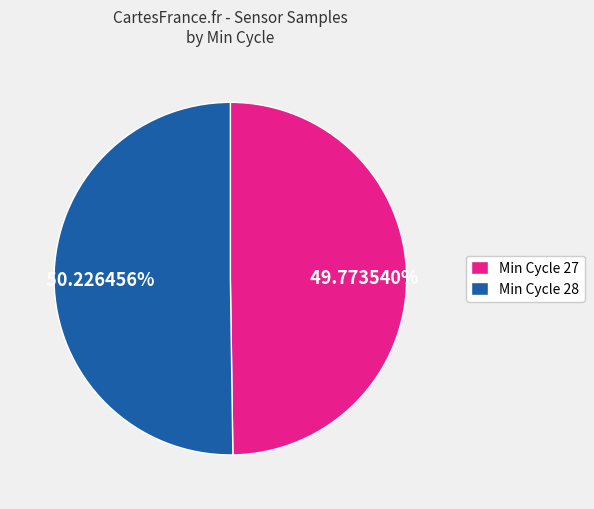

Is there a majority slice in this chart?

Yes